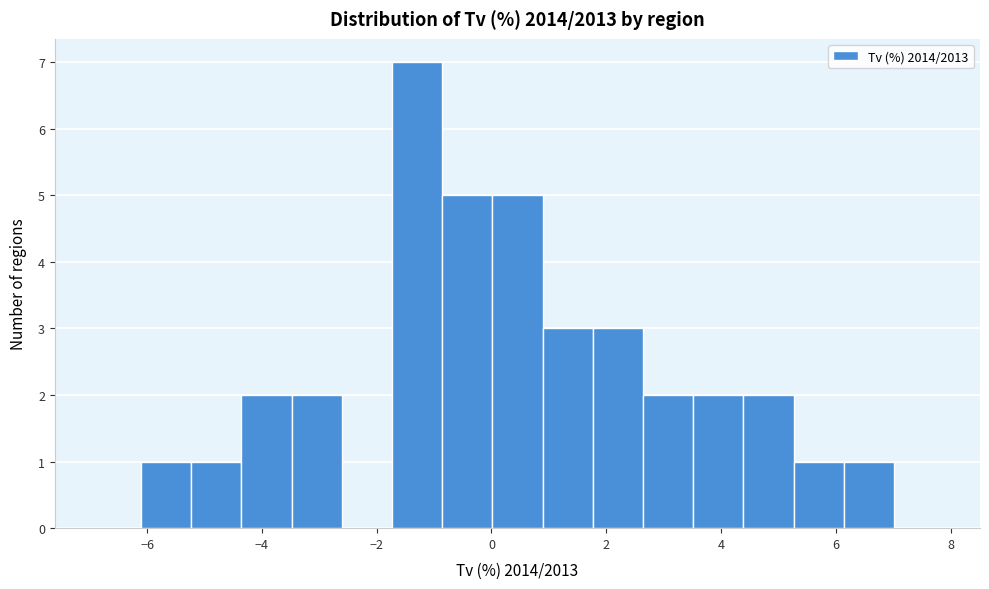

Which range on the x-axis has the tallest bar?

-1.8 to -0.8